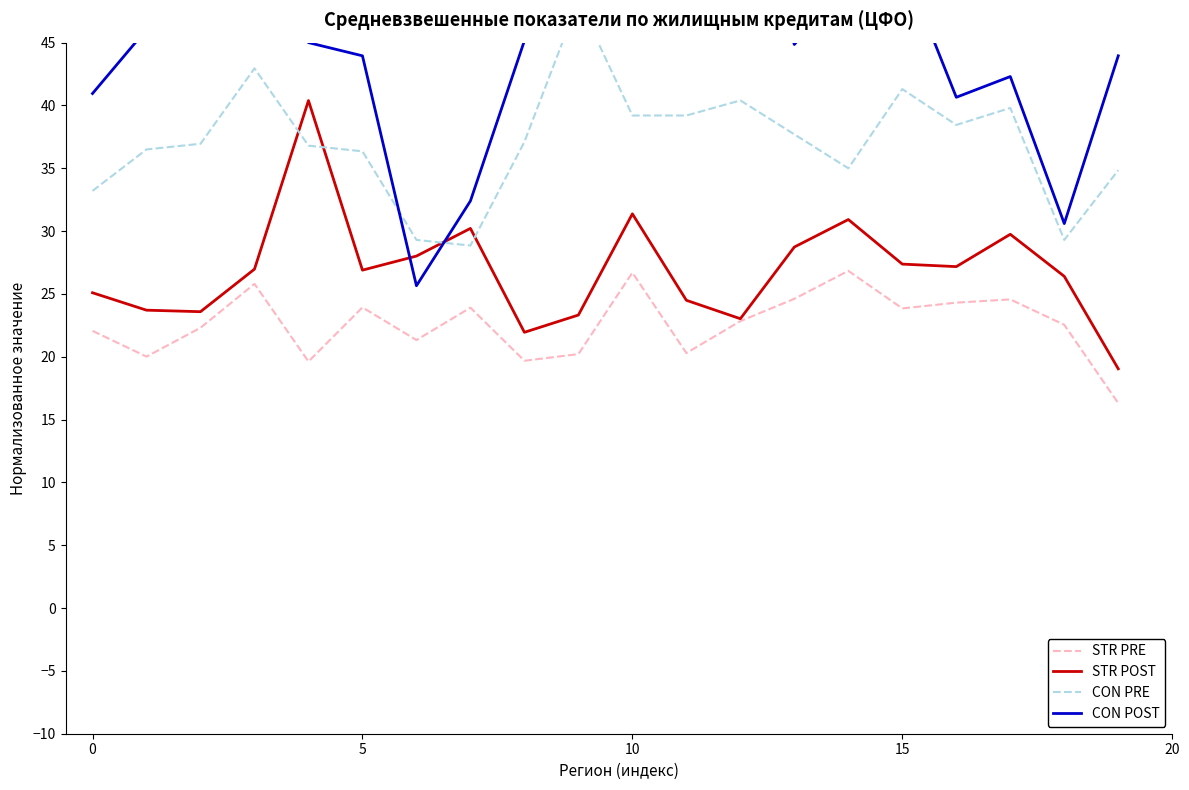

The value of STR PRE at 15 is 42.5. True or false?

False